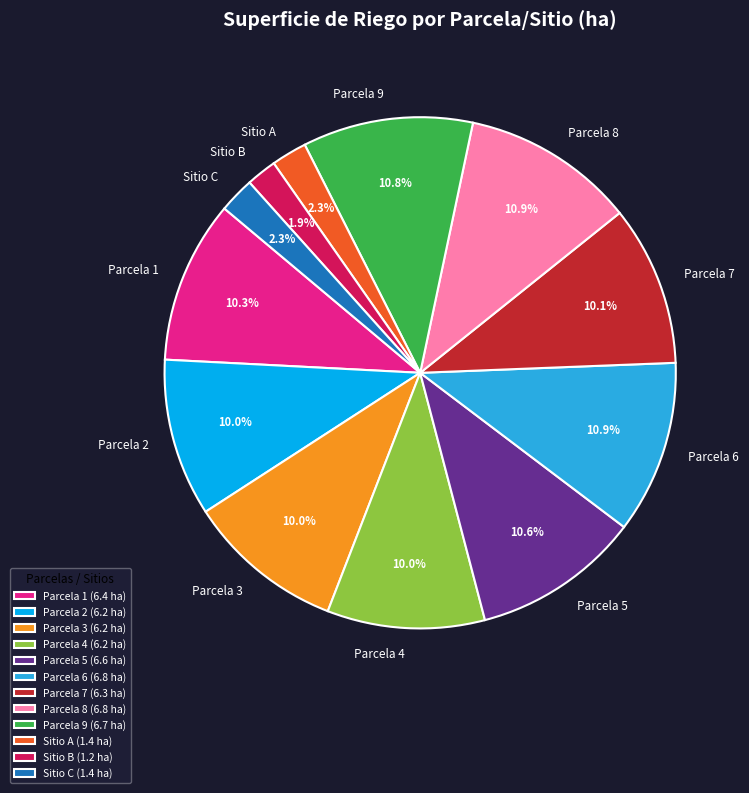

Count the number of slices in the pie.

12